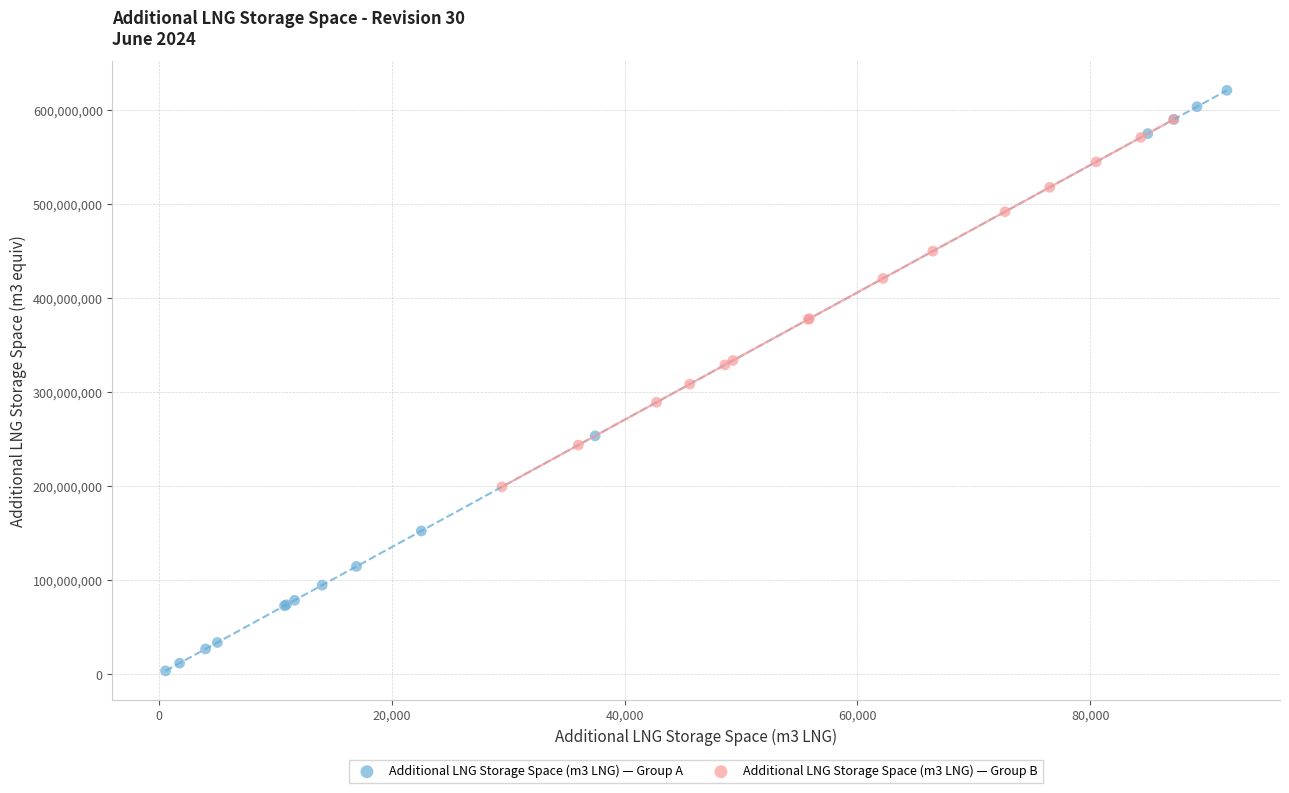

Which series reaches the minimum Y coordinate?

Additional LNG Storage Space (m3 LNG) — Group A